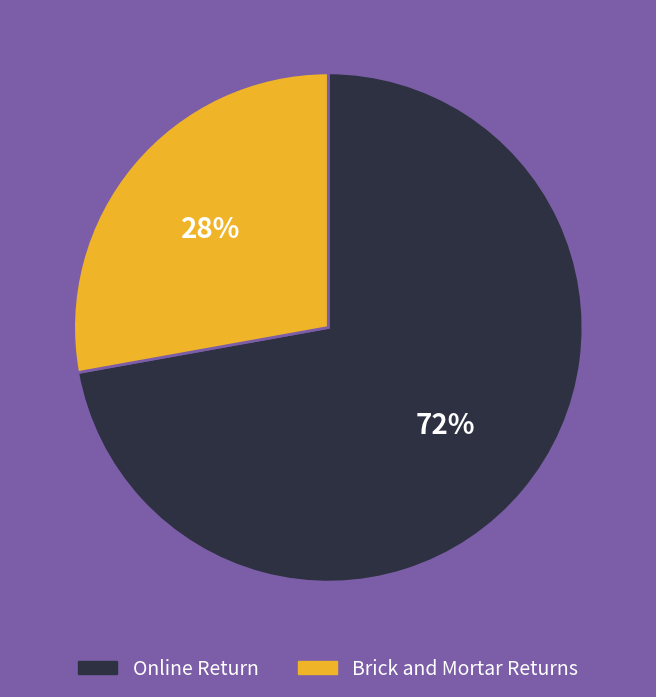

To the nearest percent, what is the average slice percentage?

50%